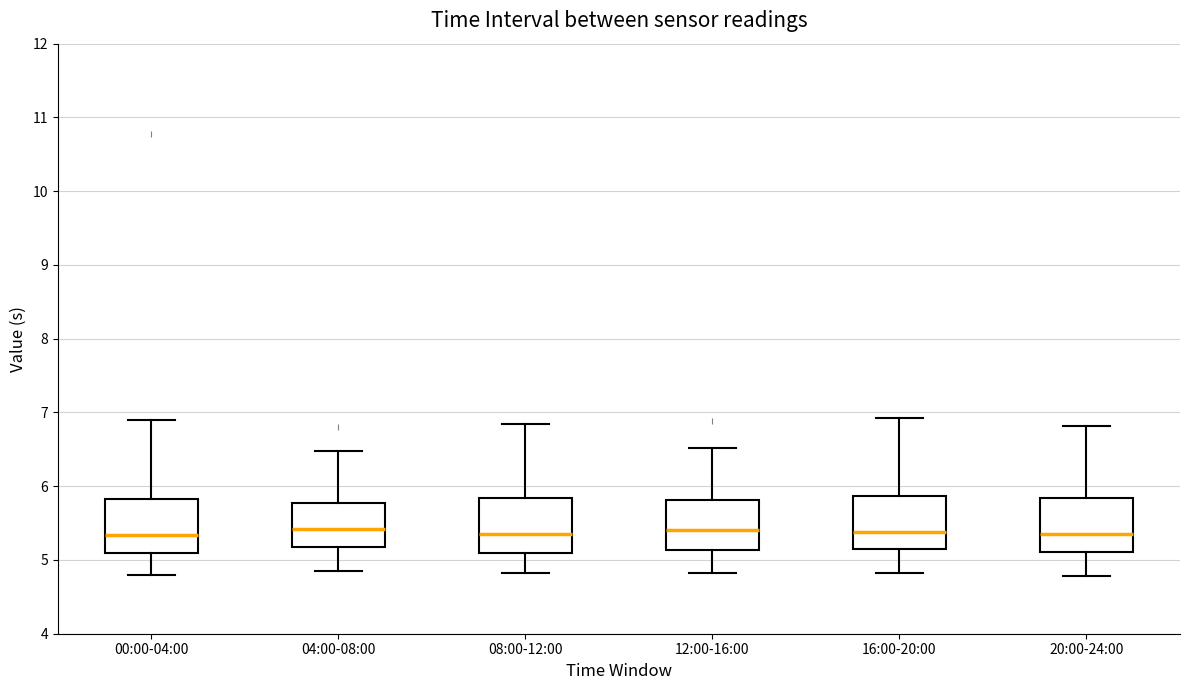

Reading left to right, read every box against the y-axis: the position of its median line, the range the box covers, and the ends of its whiskers. The values are not printed on the chart, so give them approximately, as read against the axis.

00:00-04:00: median 5.3, box 5.1 to 5.8, whiskers 4.8 to 6.9
04:00-08:00: median 5.4, box 5.2 to 5.8, whiskers 4.9 to 6.5
08:00-12:00: median 5.4, box 5.1 to 5.8, whiskers 4.8 to 6.9
12:00-16:00: median 5.4, box 5.1 to 5.8, whiskers 4.8 to 6.5
16:00-20:00: median 5.4, box 5.1 to 5.9, whiskers 4.8 to 6.9
20:00-24:00: median 5.4, box 5.1 to 5.8, whiskers 4.8 to 6.8